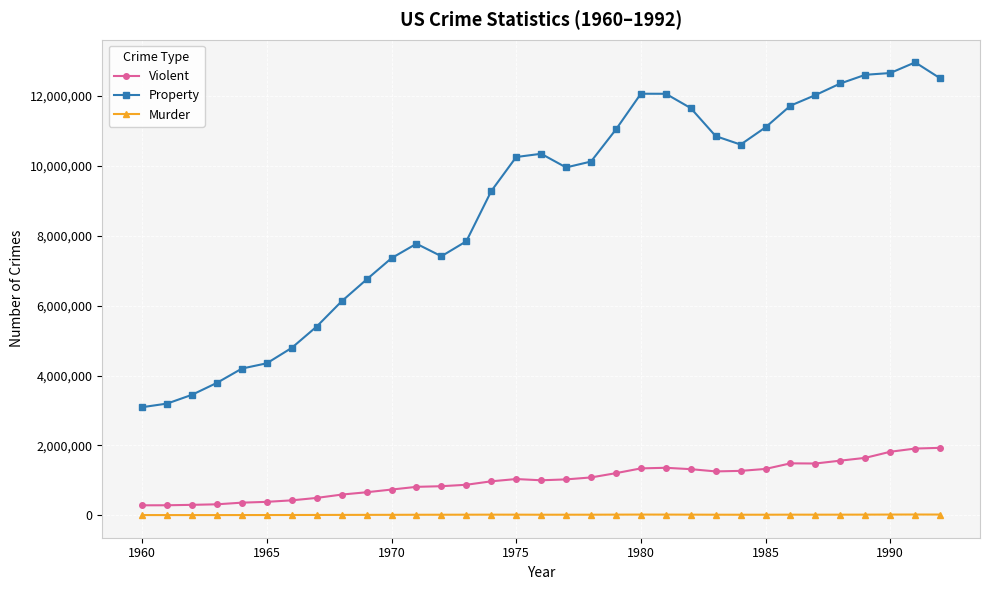

What is the minimum value shown in the chart?

8530